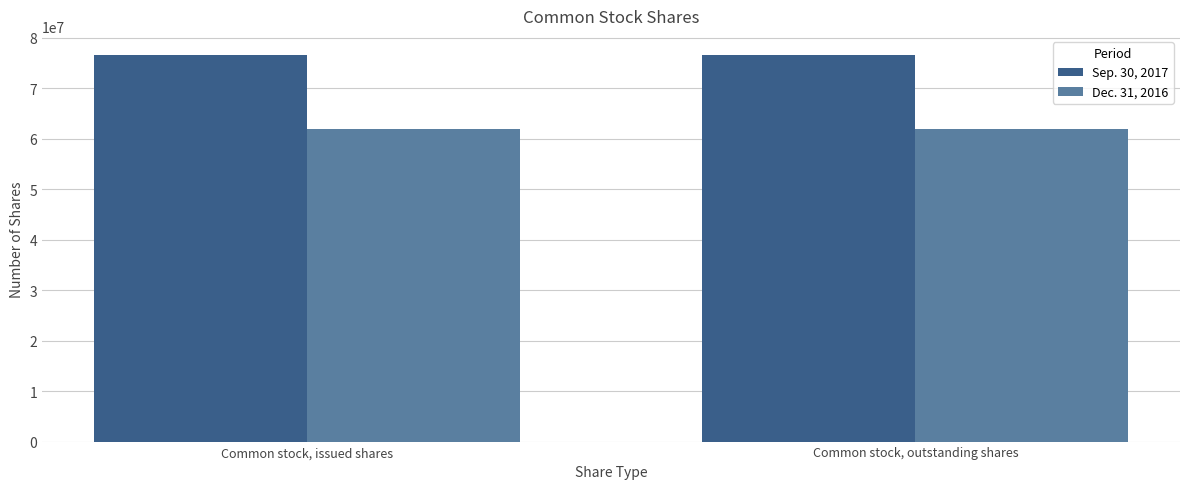

What is the label of the 1st bar from the right?

Common stock, outstanding shares